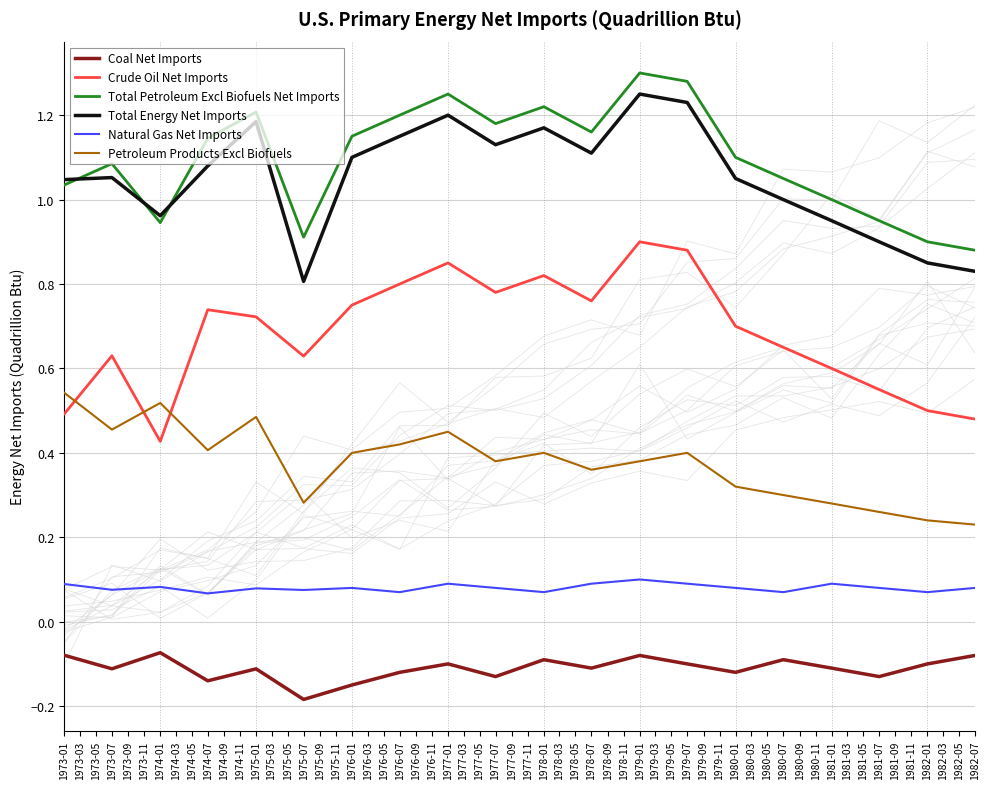

True or false: Coal Net Imports and Natural Gas Net Imports intersect in this chart.

False